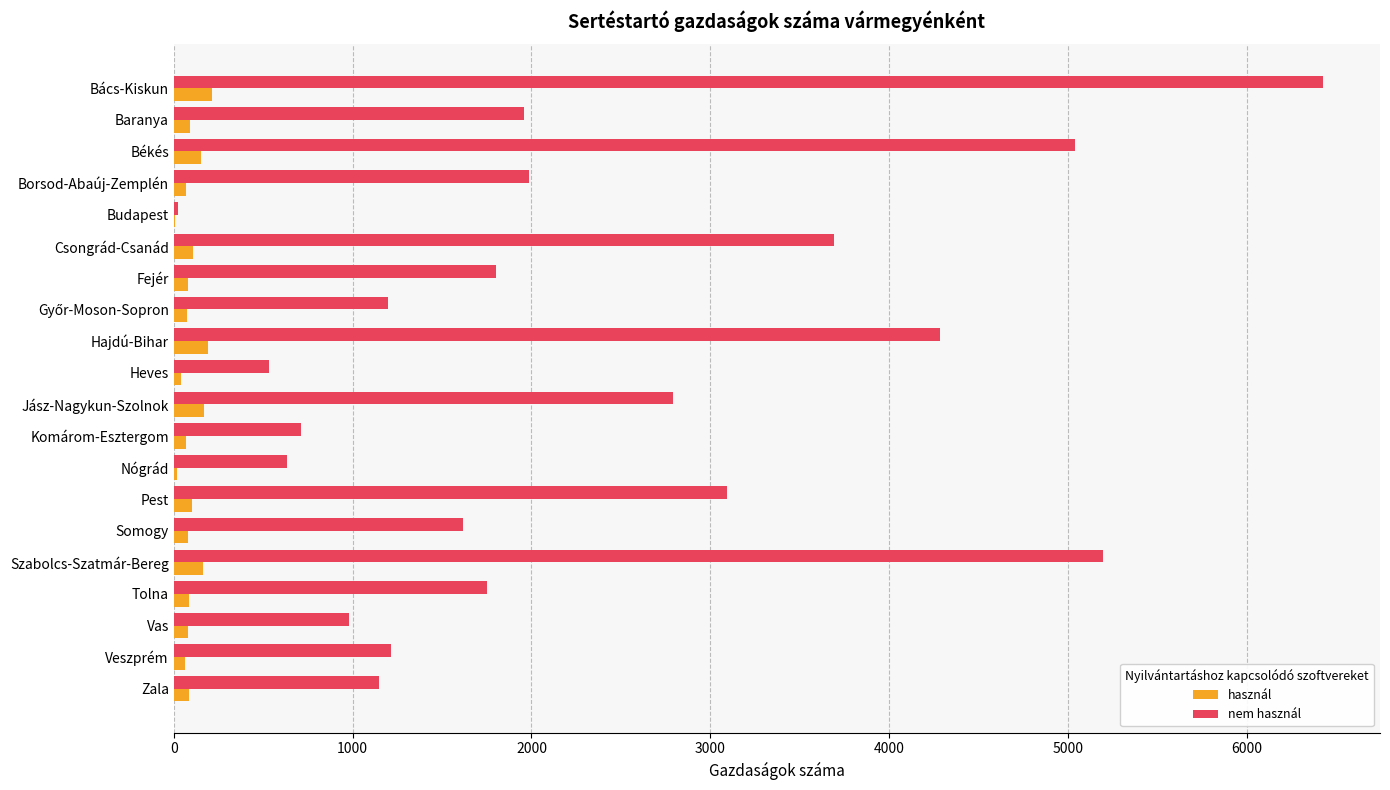

What is the maximum value for nem használ?

6423